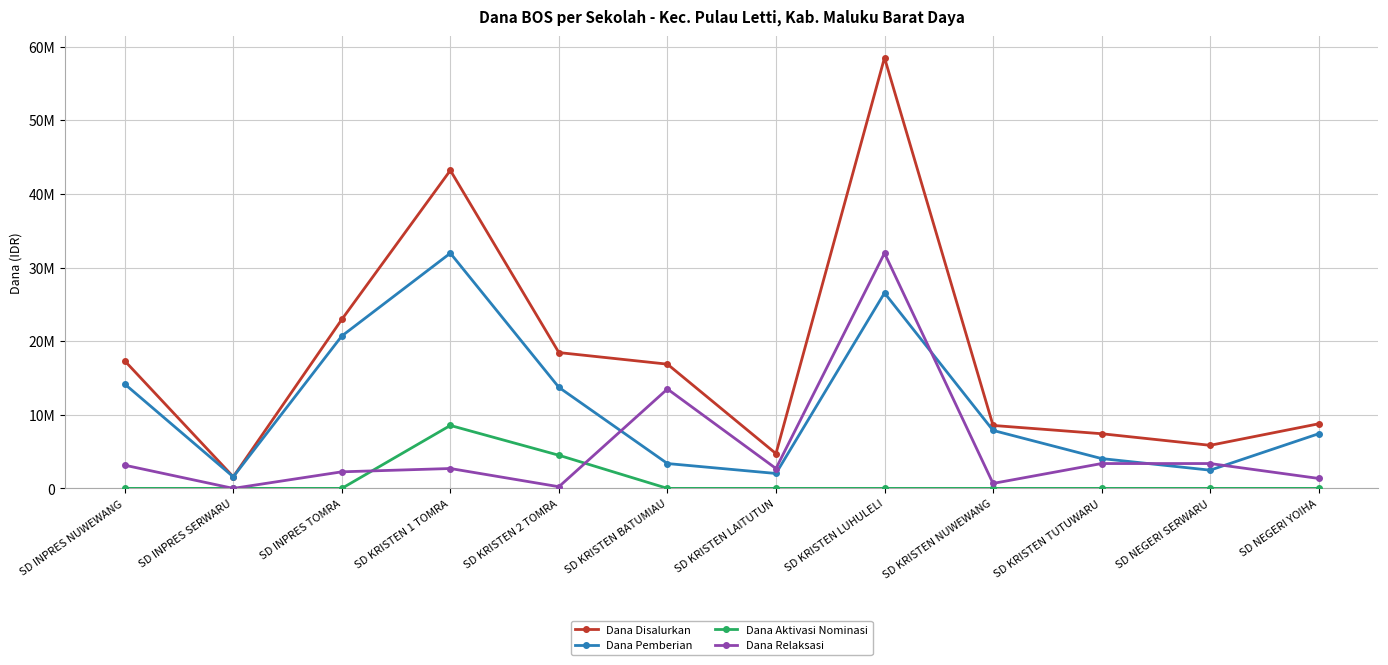

What is the difference between the highest and lowest values at SD KRISTEN LUHULELI?

58500000